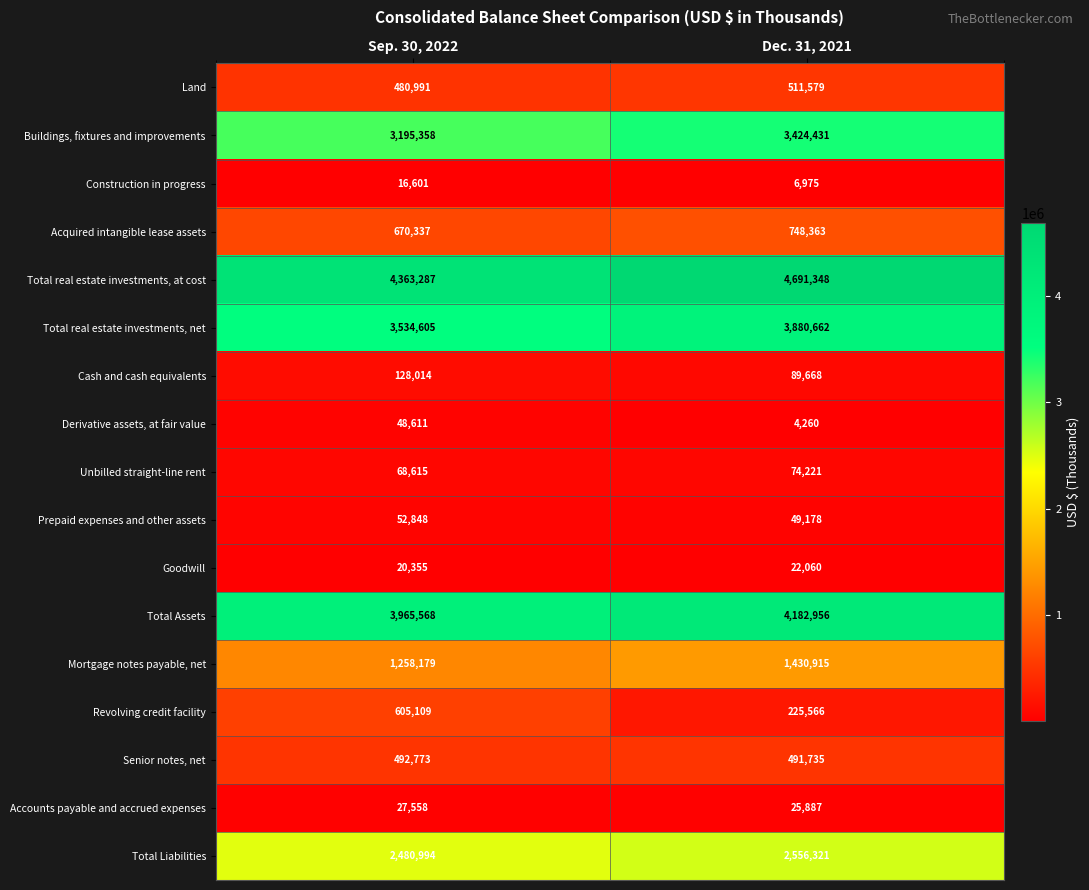

What is the maximum value shown in the chart?

4691348